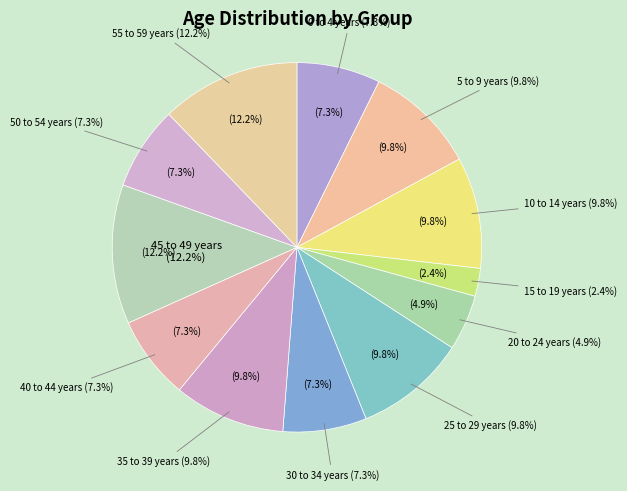

Between 10 to 14 years and 5 to 9 years, which is larger?

10 to 14 years